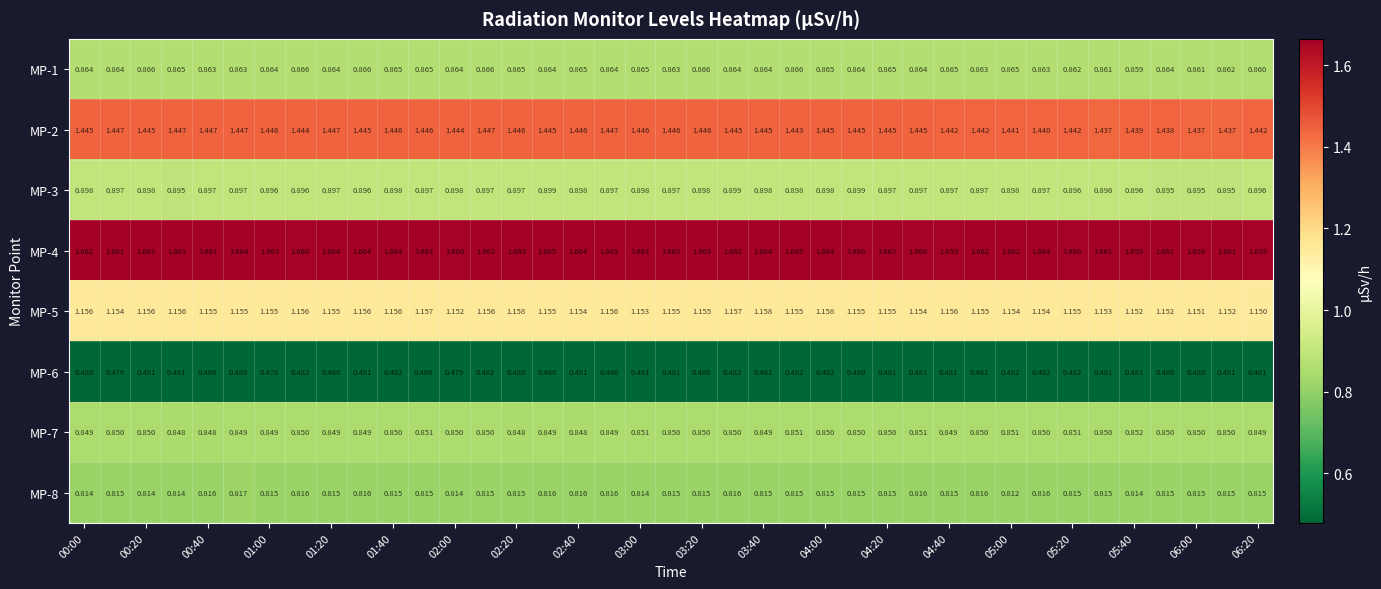

What is the smallest value displayed?

0.5